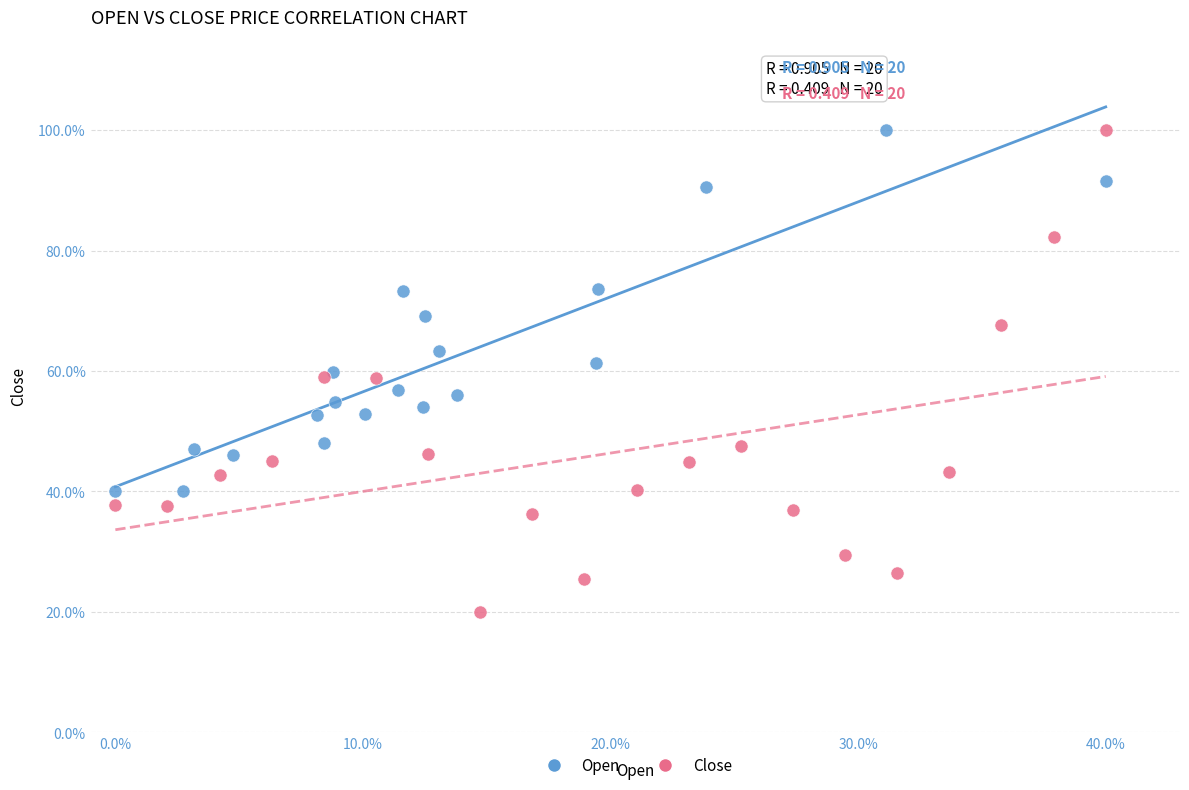

Which series has the largest Y range (max minus min)?

Close